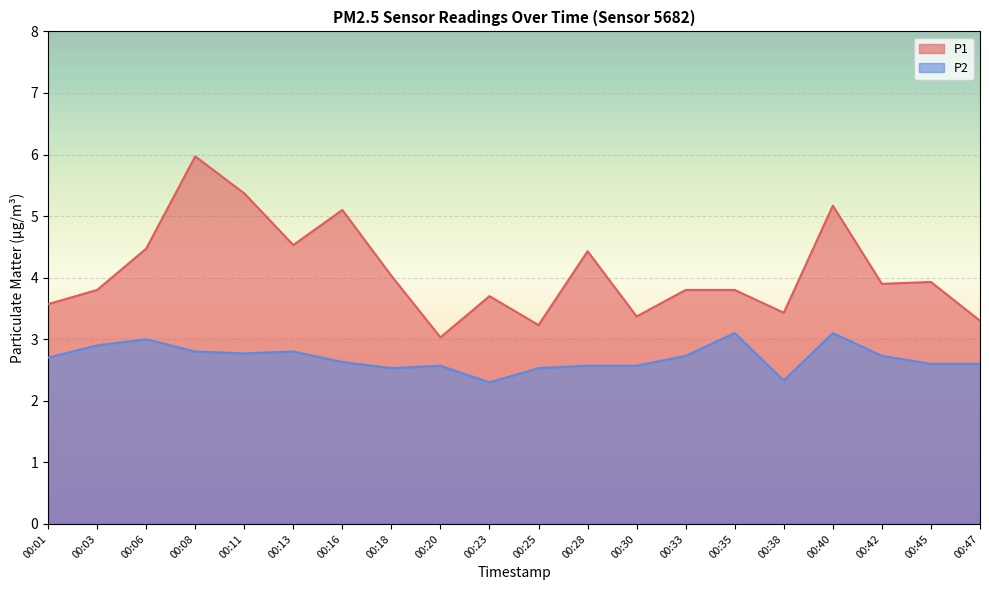

What is the greatest value displayed?

6.0